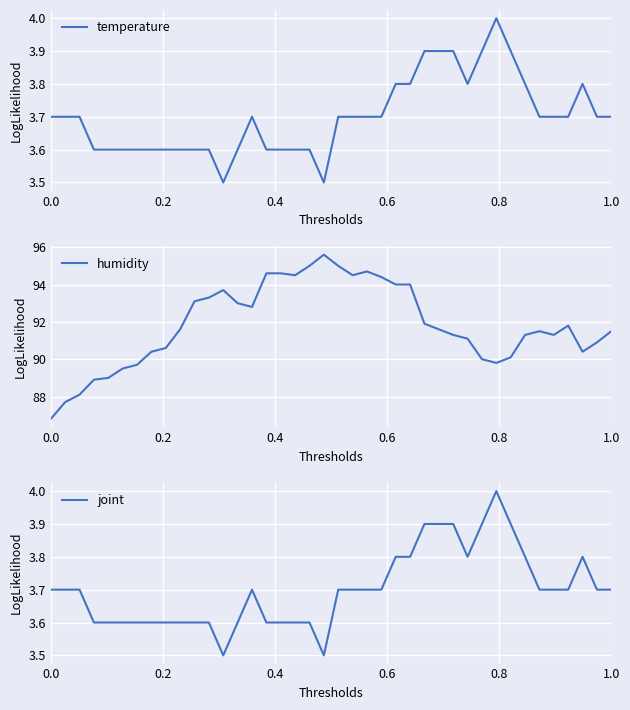

At how many categories does at least one series exceed 26?

40